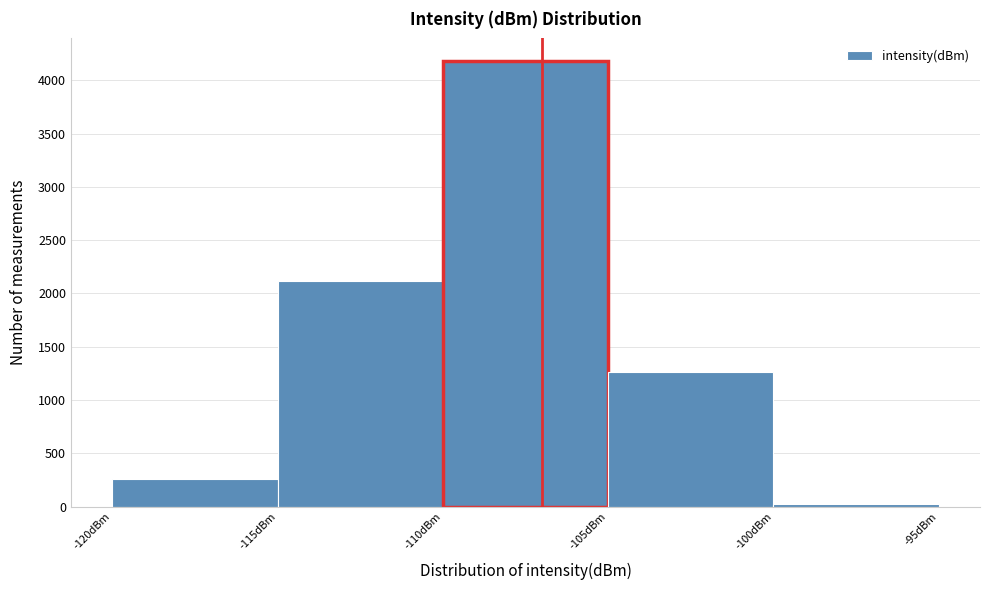

Reading left to right, list every bar in this chart as the range it spans on the x-axis followed by its height. The values are not printed on the chart, so give them approximately, as read against the axis.

-120 to -115: 250
-115 to -110: 2100
-110 to -105: 4200
-105 to -100: 1250
-100 to -95: under 50